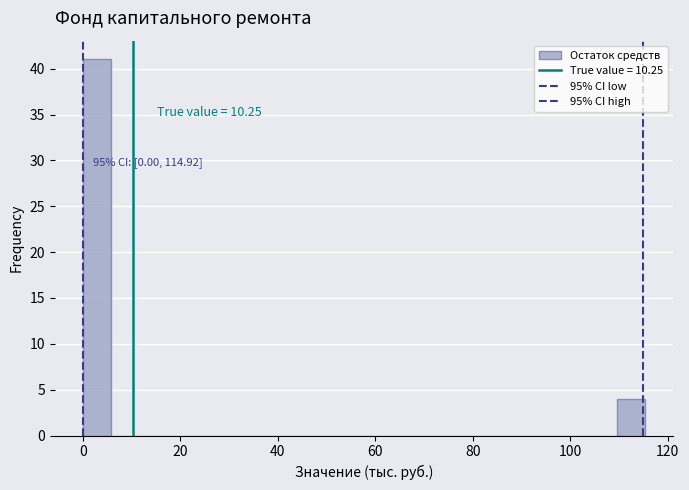

Read against the x-axis, roughly where is the centre of the tallest bar?

2